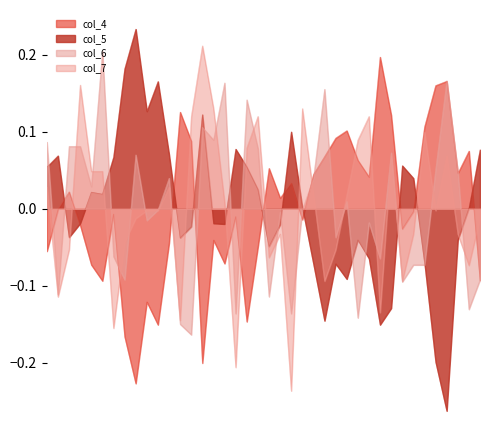

Which series has the widest spread of values?

col_5